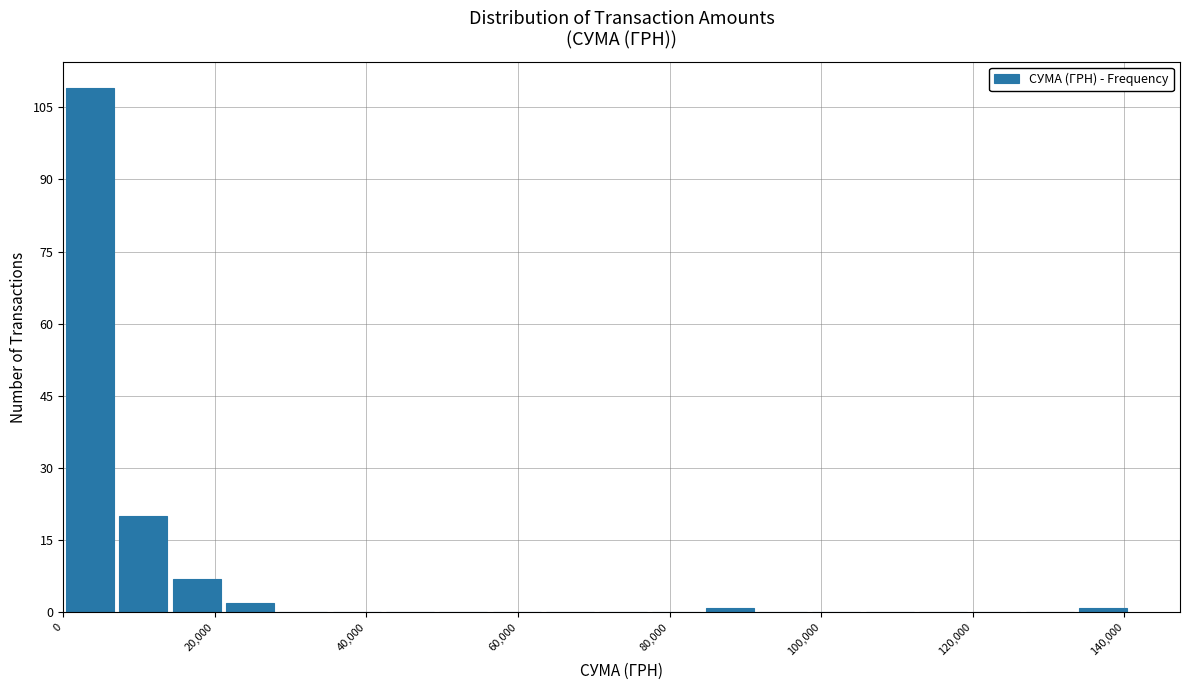

Read against the x-axis, roughly where is the centre of the tallest bar?

4000